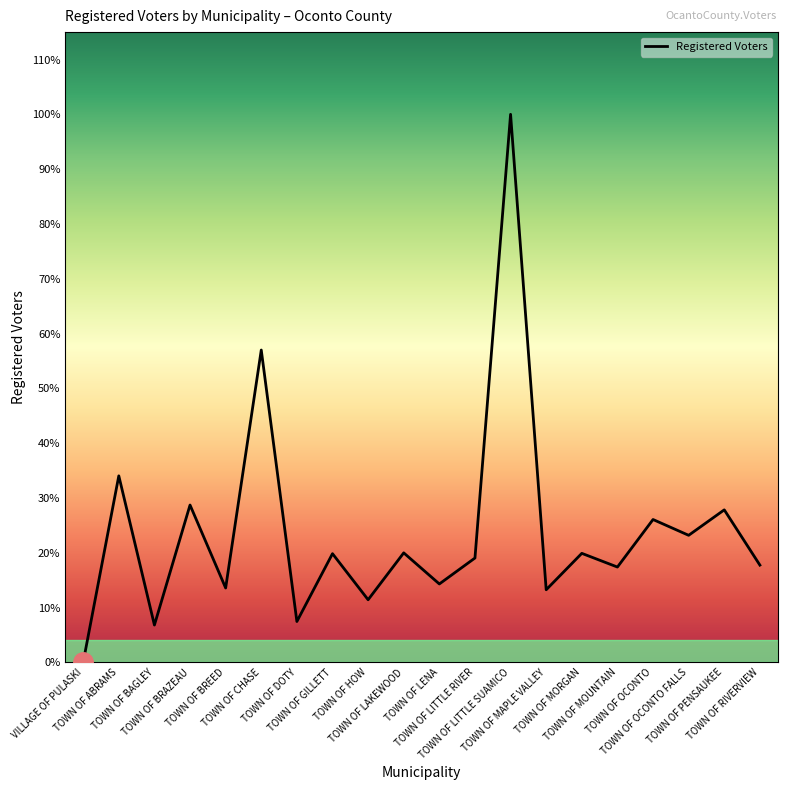

Where is the first local maximum?

TOWN OF ABRAMS